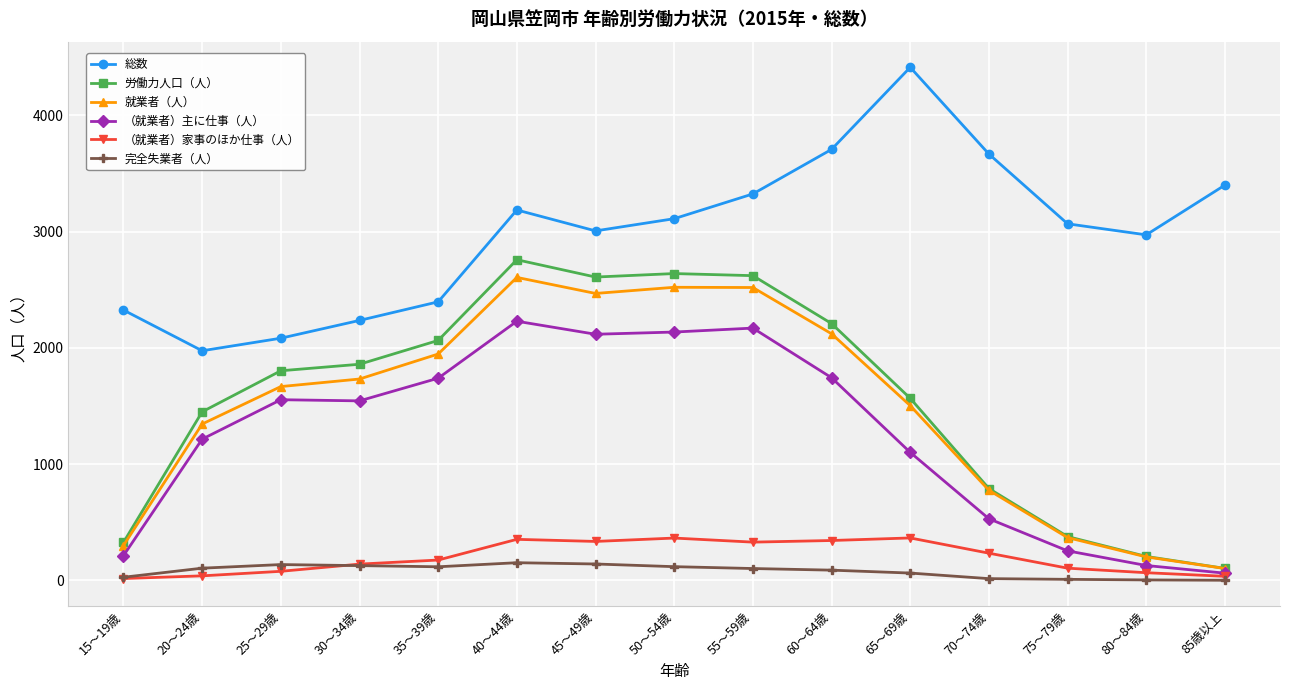

List the series in order of their peak value, lowest first.

完全失業者（人）, （就業者）家事のほか仕事（人）, （就業者）主に仕事（人）, 就業者（人）, 労働力人口（人）, 総数